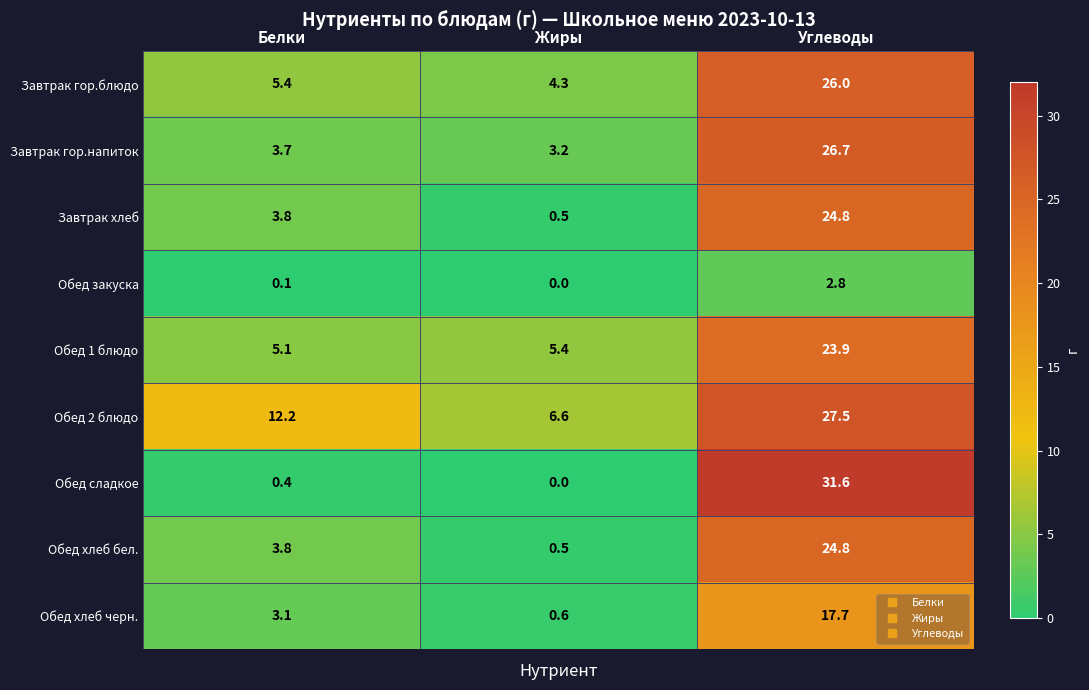

Which series has the largest total across all categories?

Обед 2 блюдо